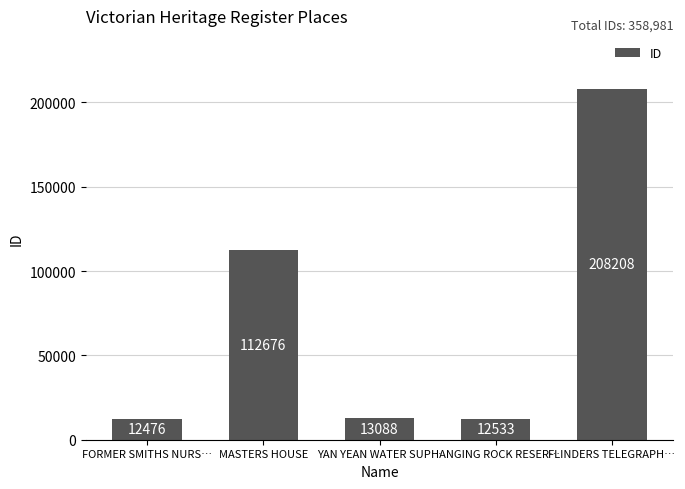

List the labels in order of value, smallest first.

FORMER SMITHS NURS…, HANGING ROCK RESER…, YAN YEAN WATER SUP…, MASTERS HOUSE, FLINDERS TELEGRAPH…